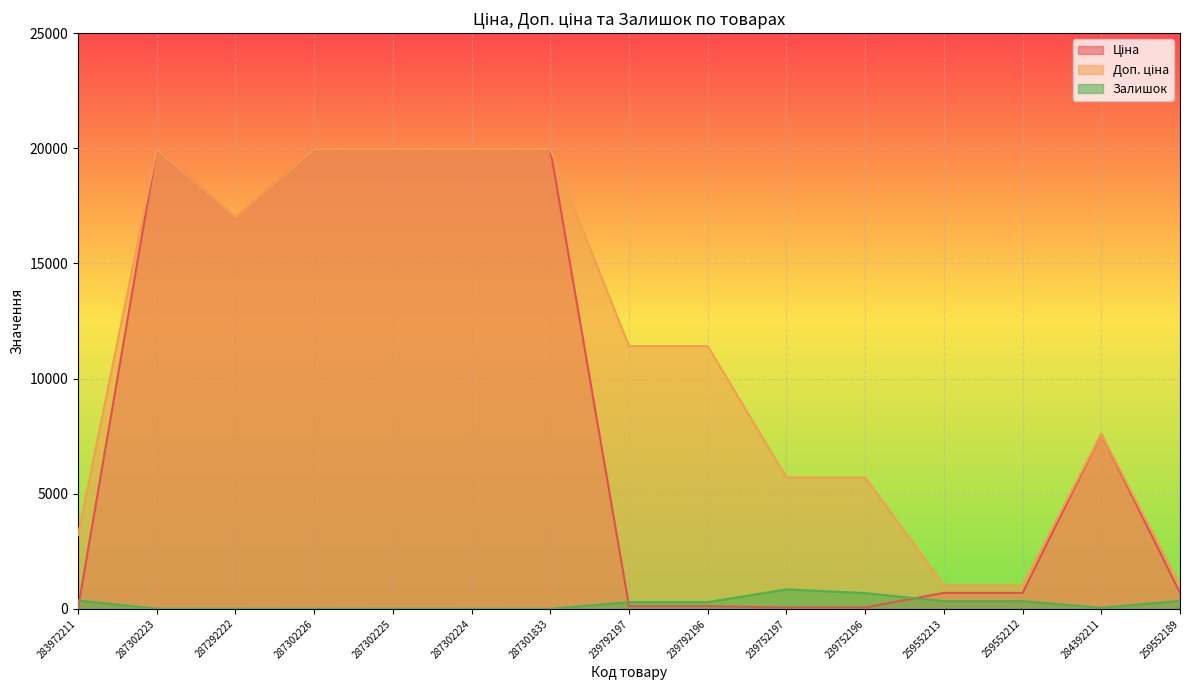

Does the chart display data point markers on the line(s)?

No